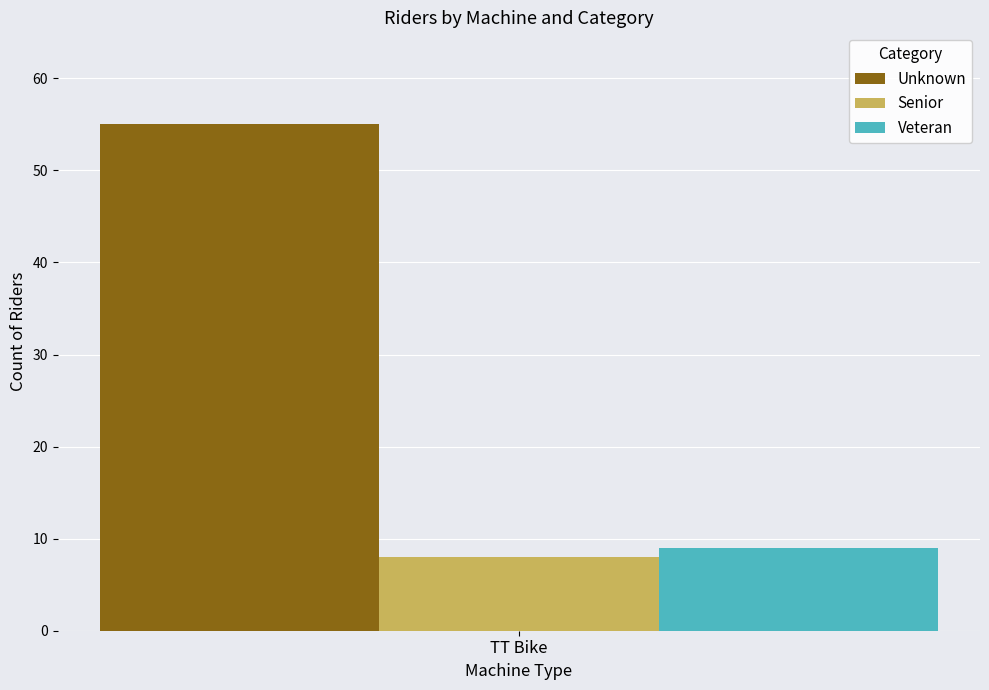

Reading left to right, list all the values displayed in this chart.

Unknown: TT Bike=55
Senior: TT Bike=8
Veteran: TT Bike=9